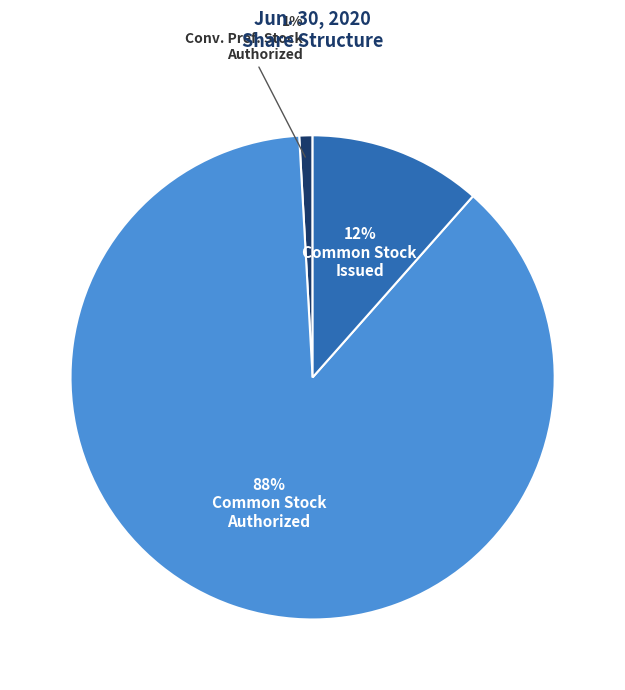

Is there any slice that represents more than half of the pie?

Yes